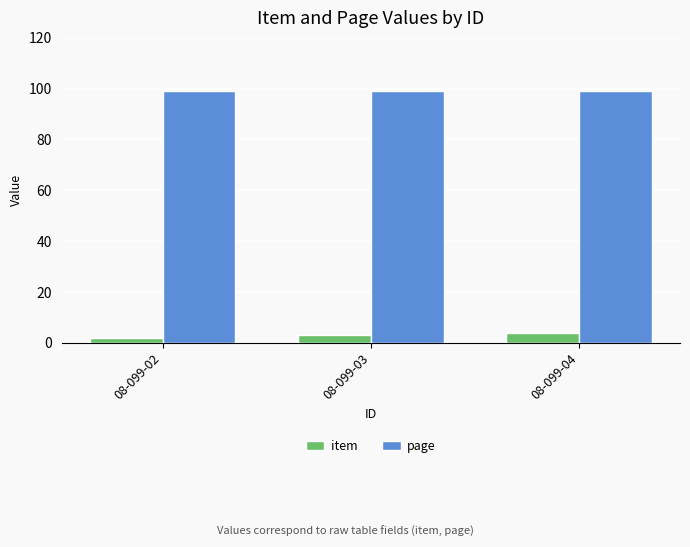

What is the difference between the highest and lowest values at 08-099-03?

96